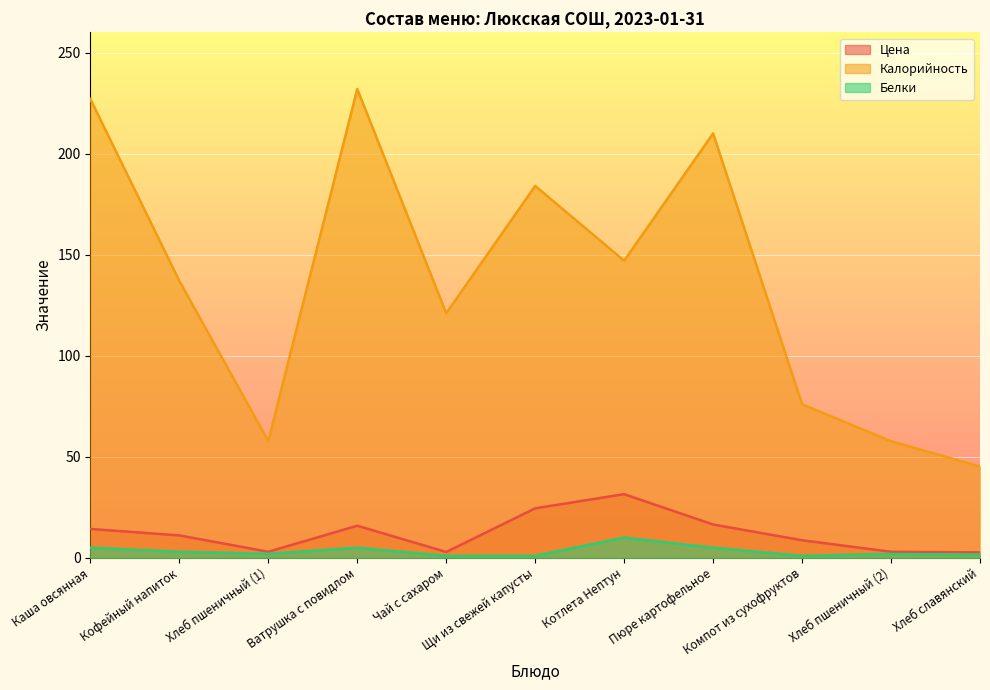

What is the spread (max minus min) of values at Щи из свежей капусты?

183.0